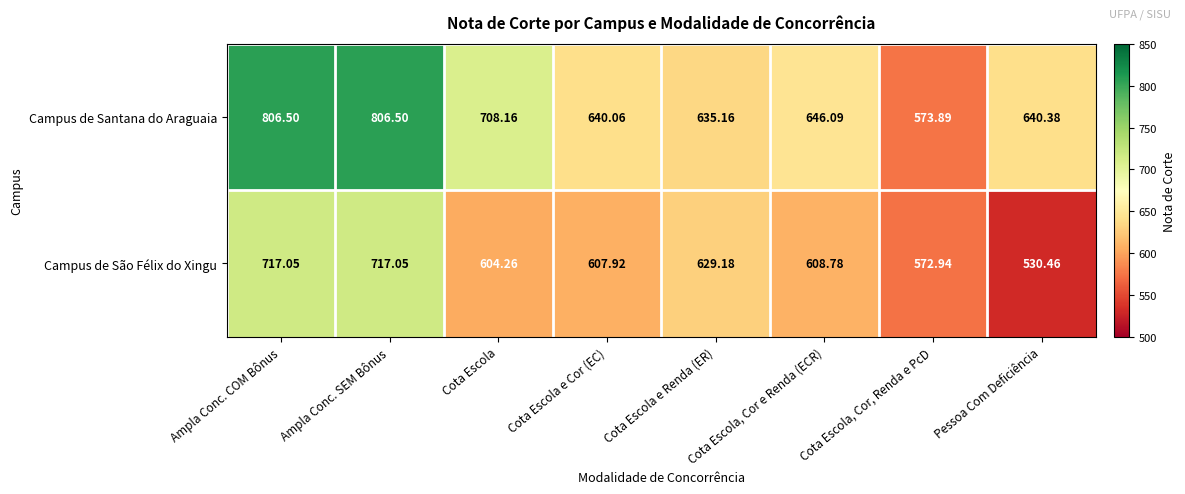

List the series in order of their overall mean, lowest first.

Campus de São Félix do Xingu, Campus de Santana do Araguaia